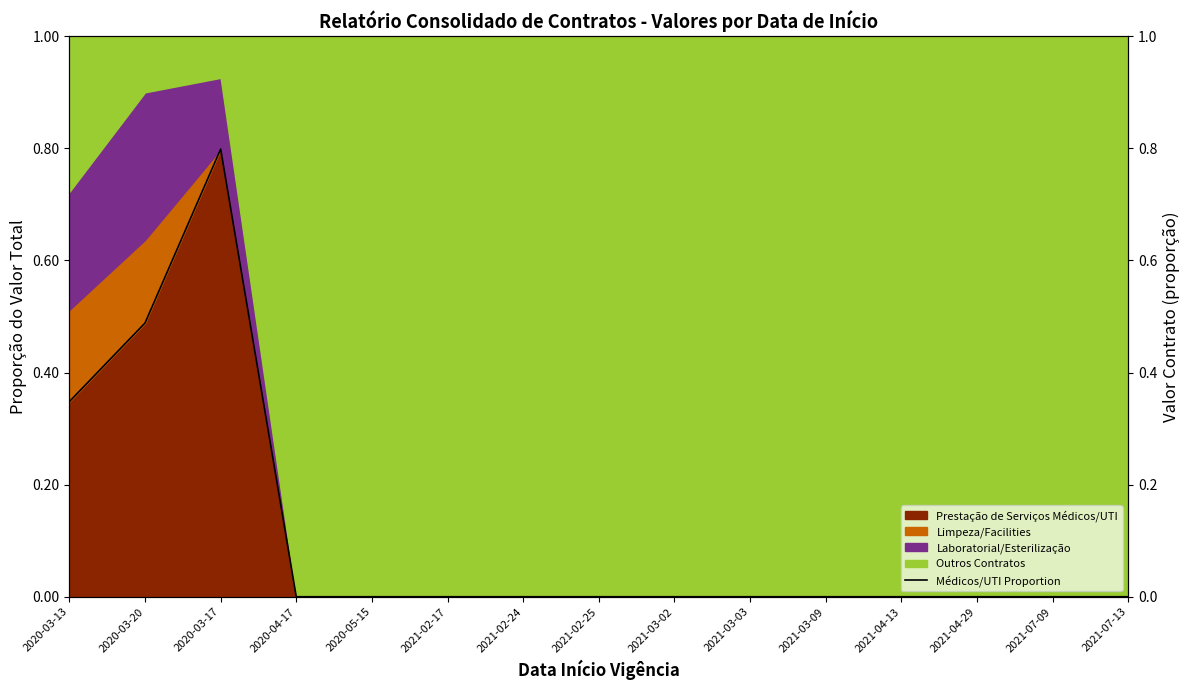

Does the chart have visible grid lines?

No